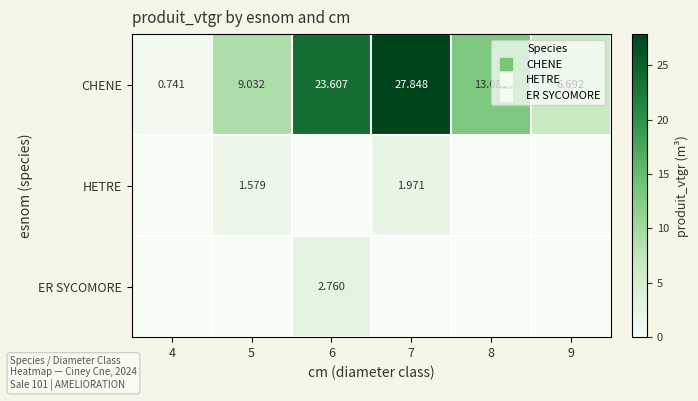

Which series has the largest total across all categories?

CHENE